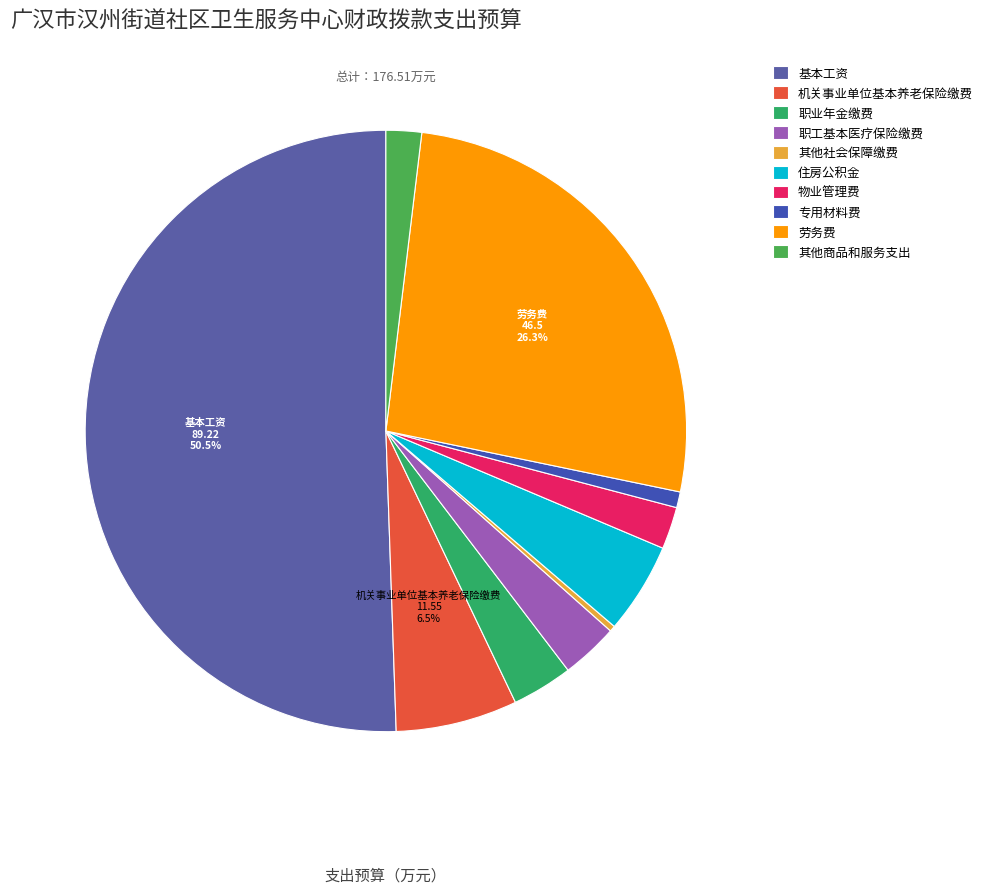

How many slices are in this pie chart?

10